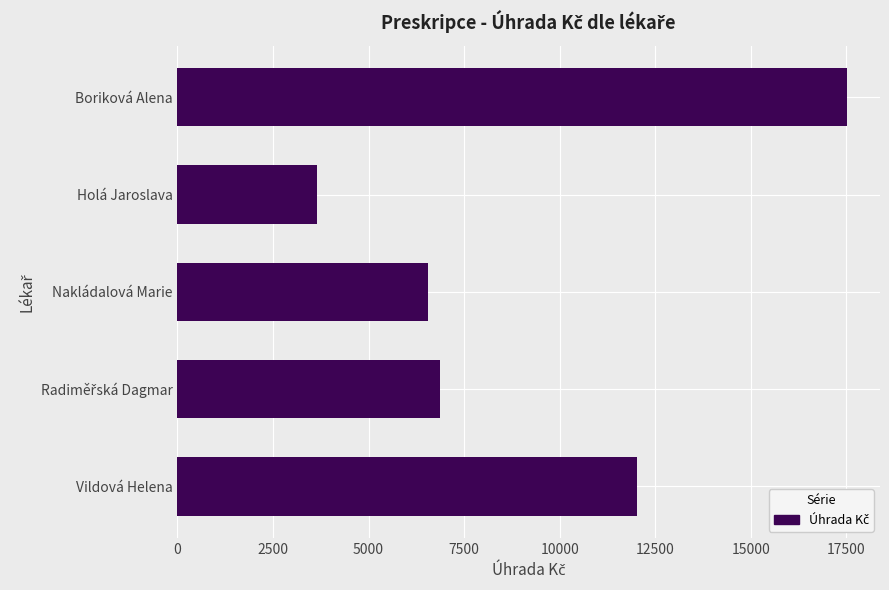

Is it true that the value at Boriková Alena is 17504.8?

True